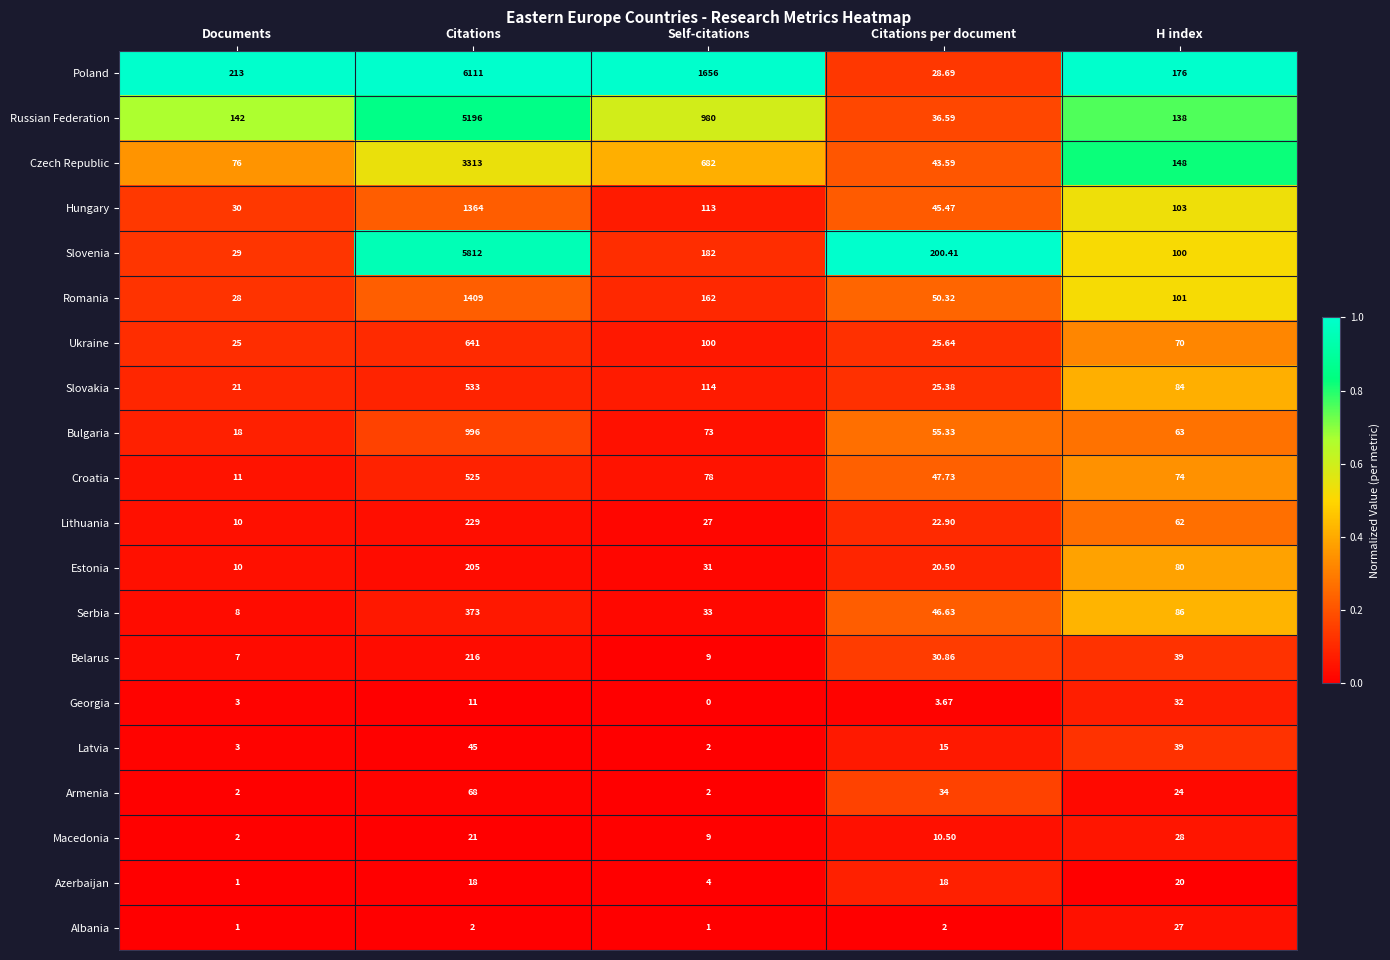

At which category is the sum across all series the highest?

Citations